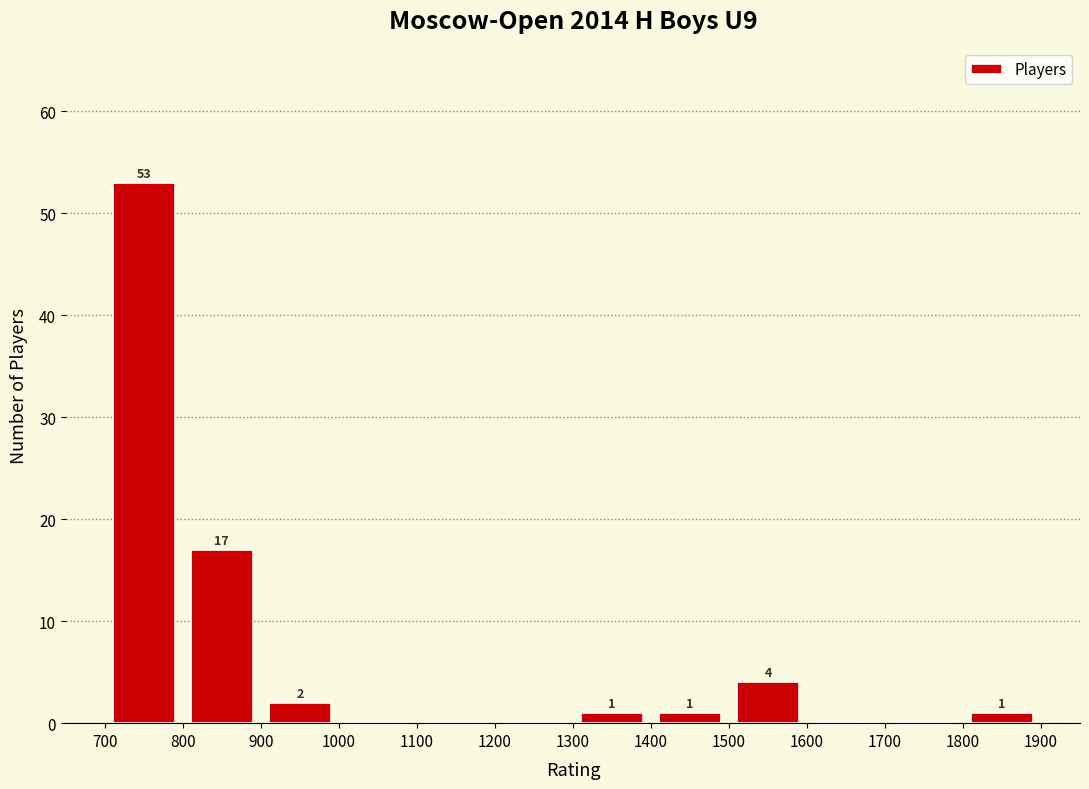

Over which range of the x-axis is the bar tallest?

700 to 800